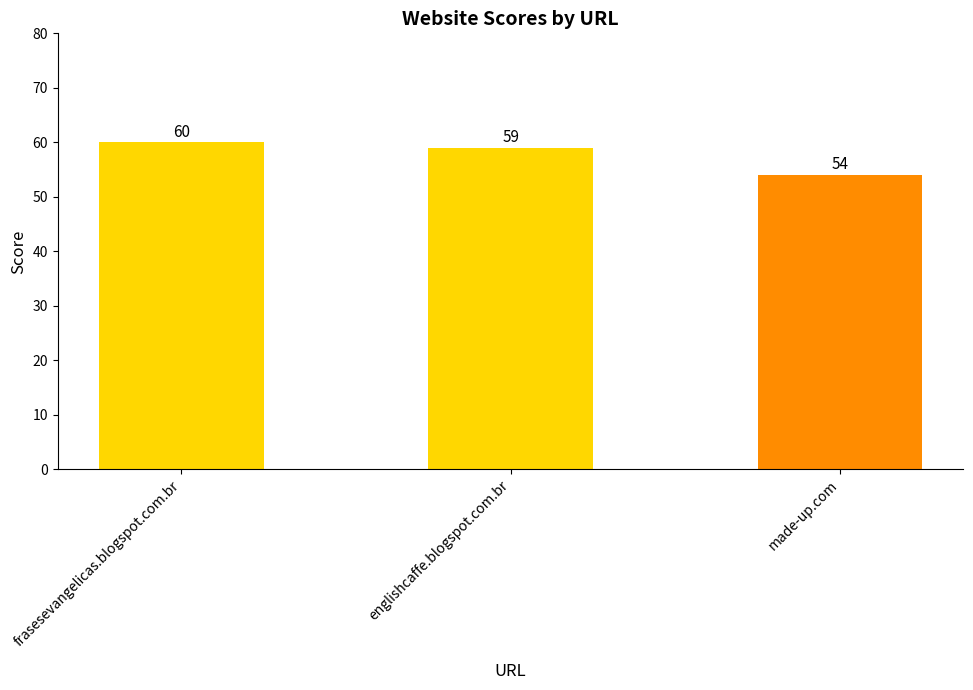

What is the difference between the values at made-up.com and englishcaffe.blogspot.com.br?

5